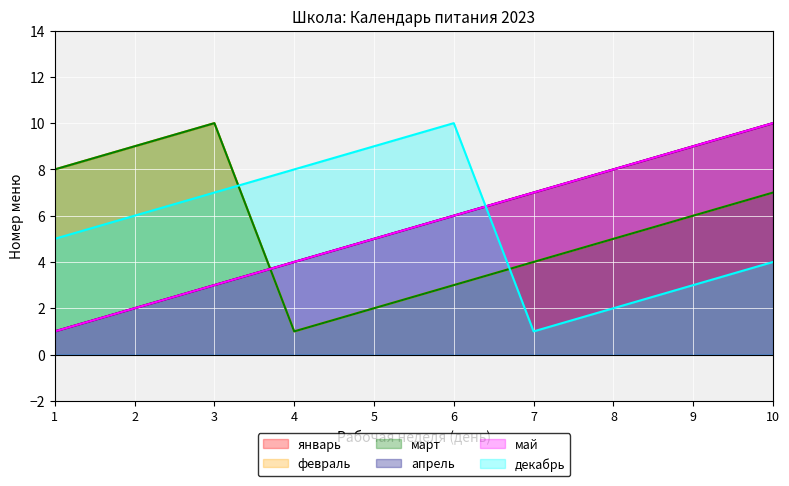

What is the difference between the maximum and minimum values in the февраль series?

9